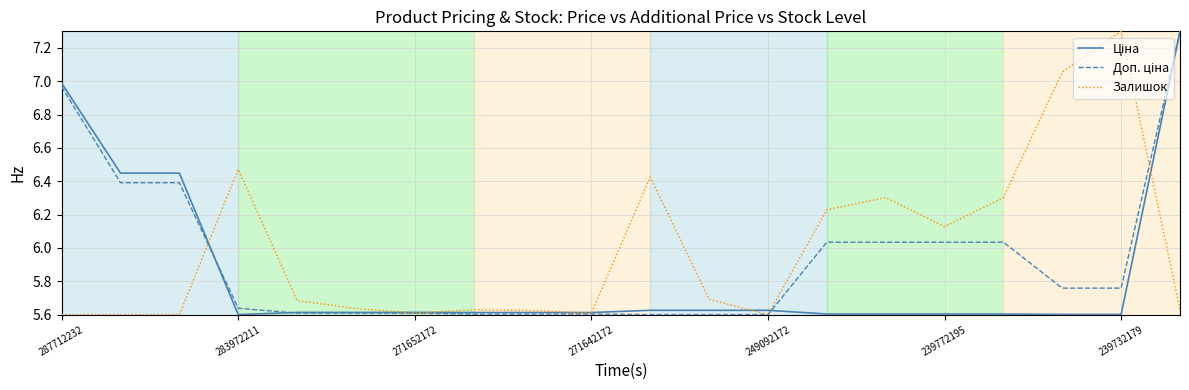

What is the greatest value displayed?

7.3